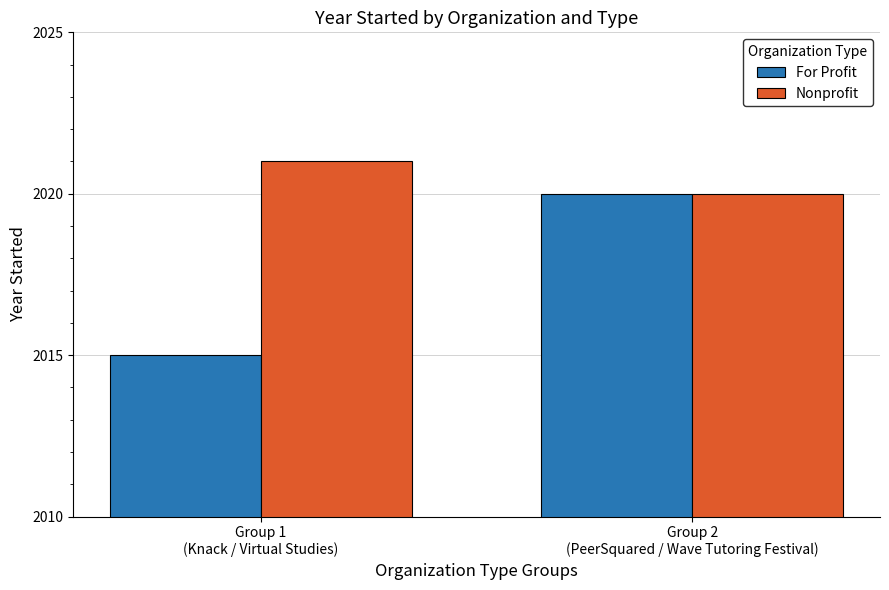

What position from the right is Group 1
(Knack / Virtual Studies)?

2